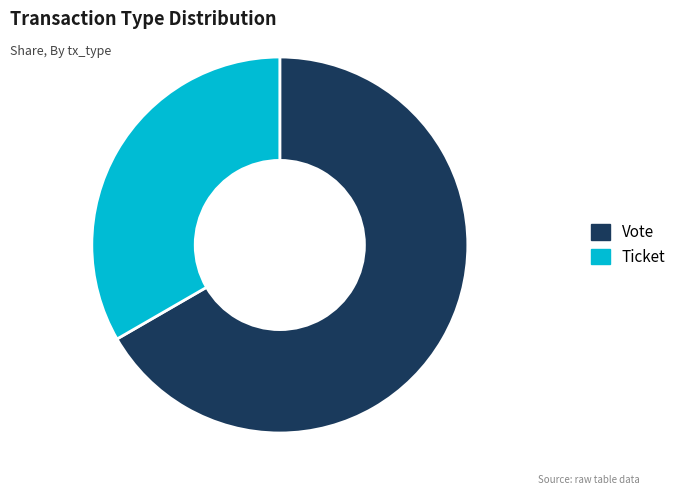

How many slices are in this pie chart?

2